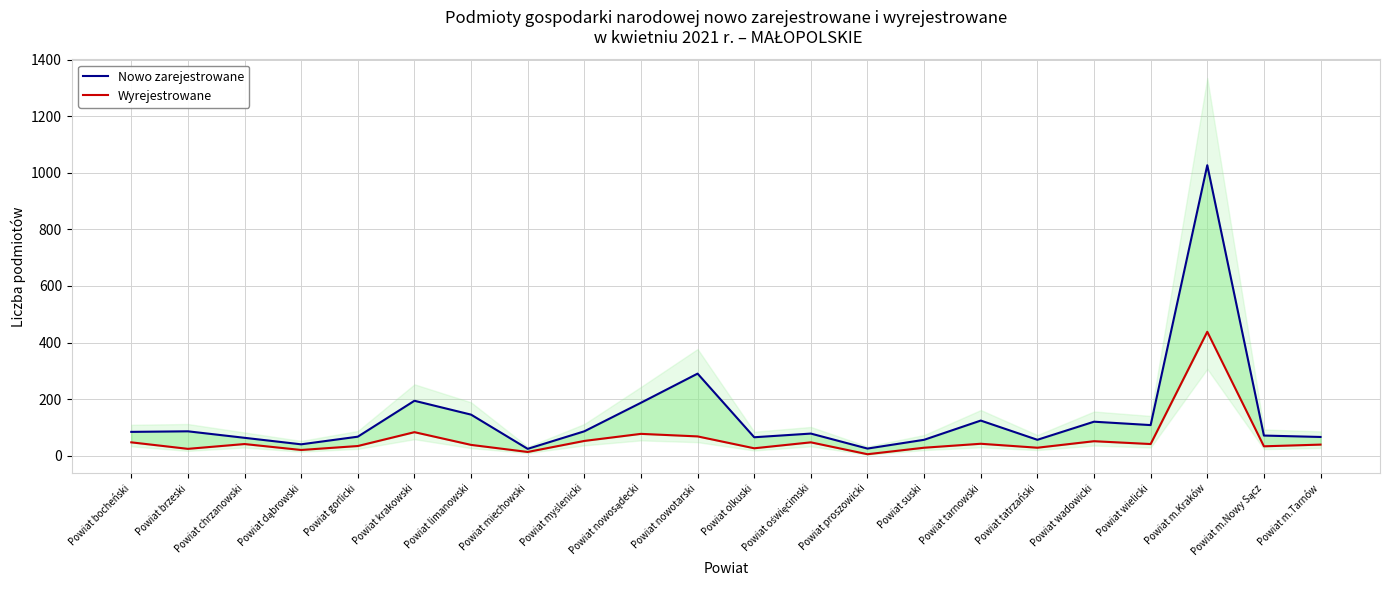

What is the total value across all series at Powiat suski?

84